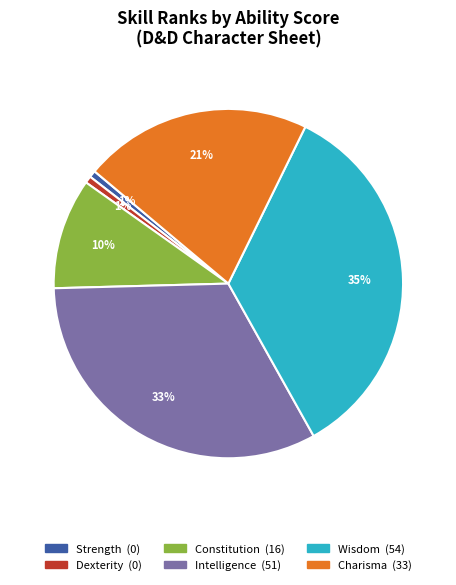

The Strength slice represents 20% of the pie. True or false?

False